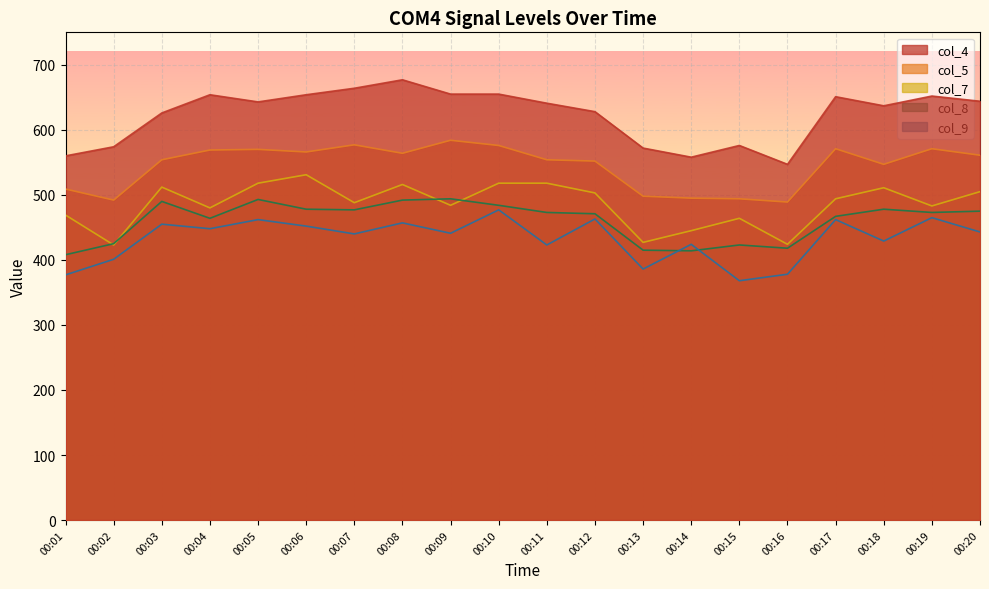

True or false: col_4 has more than 2 interior local peaks.

True